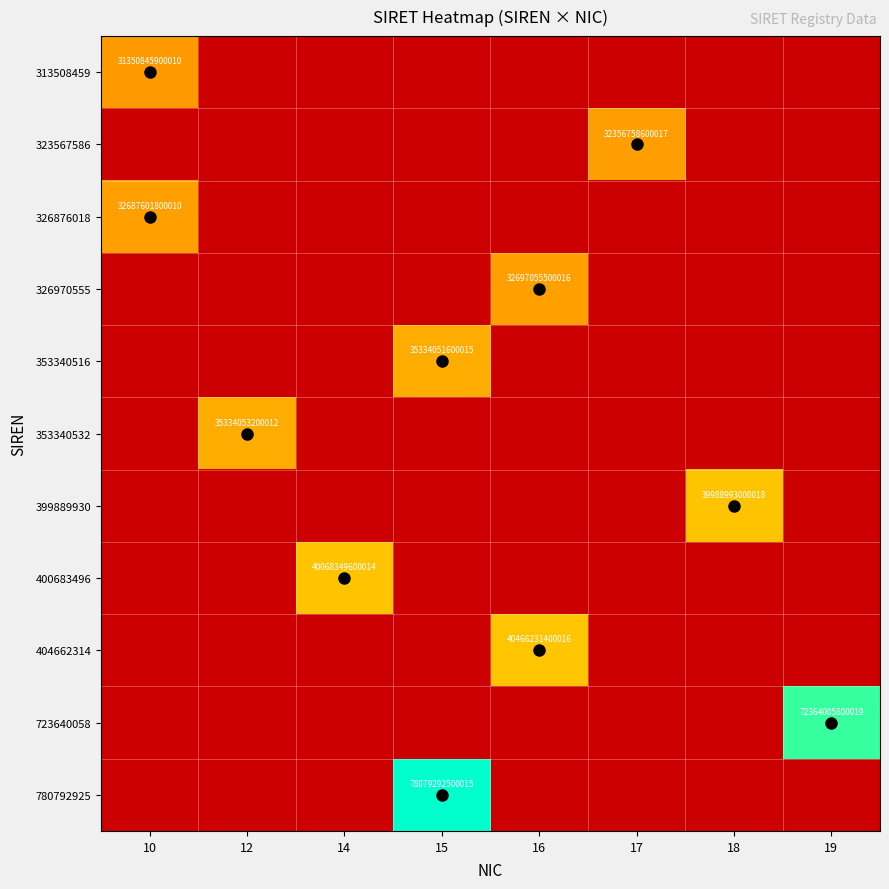

Is it true that 323567586 equals 13144776294024 at 17?

False